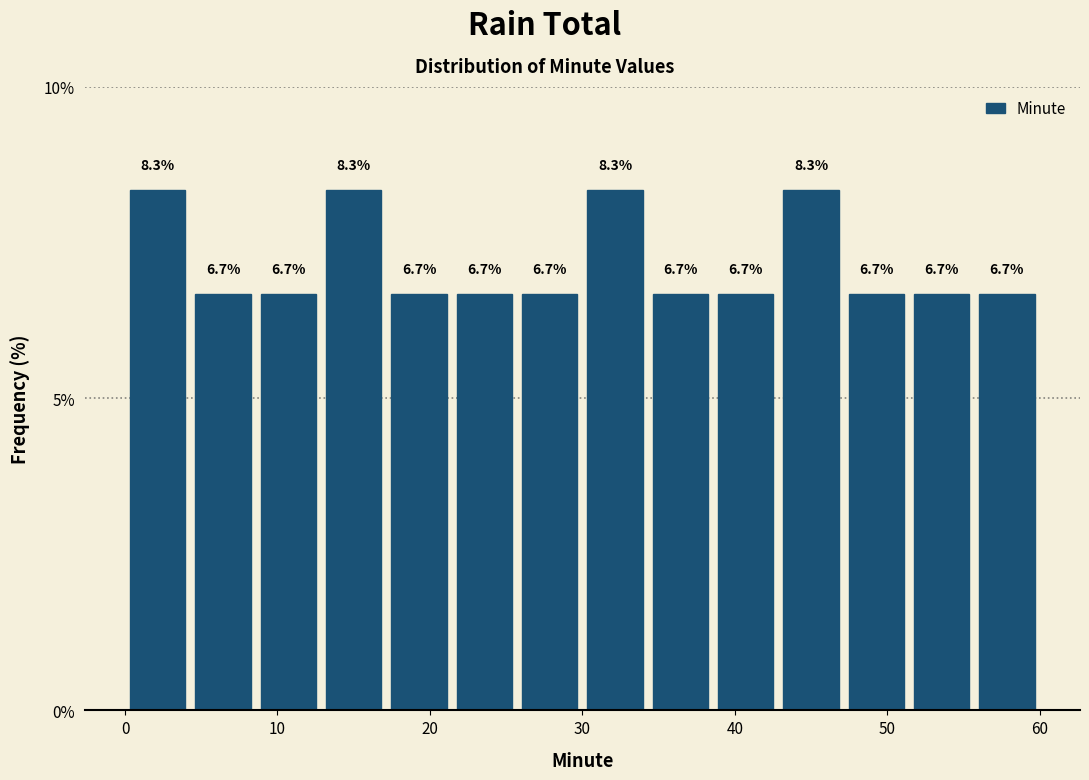

Reading left to right, list every bar in this chart as the range it spans on the x-axis followed by its height. The bar edges are not printed on the chart, so give them approximately, as read against the axis.

0 to 4: 8.3
4 to 9: 6.7
9 to 13: 6.7
13 to 17: 8.3
17 to 21: 6.7
21 to 26: 6.7
26 to 30: 6.7
30 to 34: 8.3
34 to 39: 6.7
39 to 43: 6.7
43 to 47: 8.3
47 to 51: 6.7
51 to 56: 6.7
56 to 60: 6.7